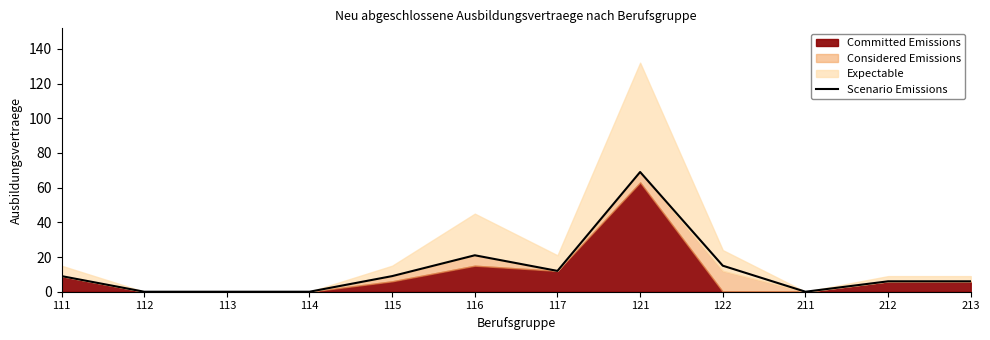

The chart shows a value of 0 at 211. True or false?

True